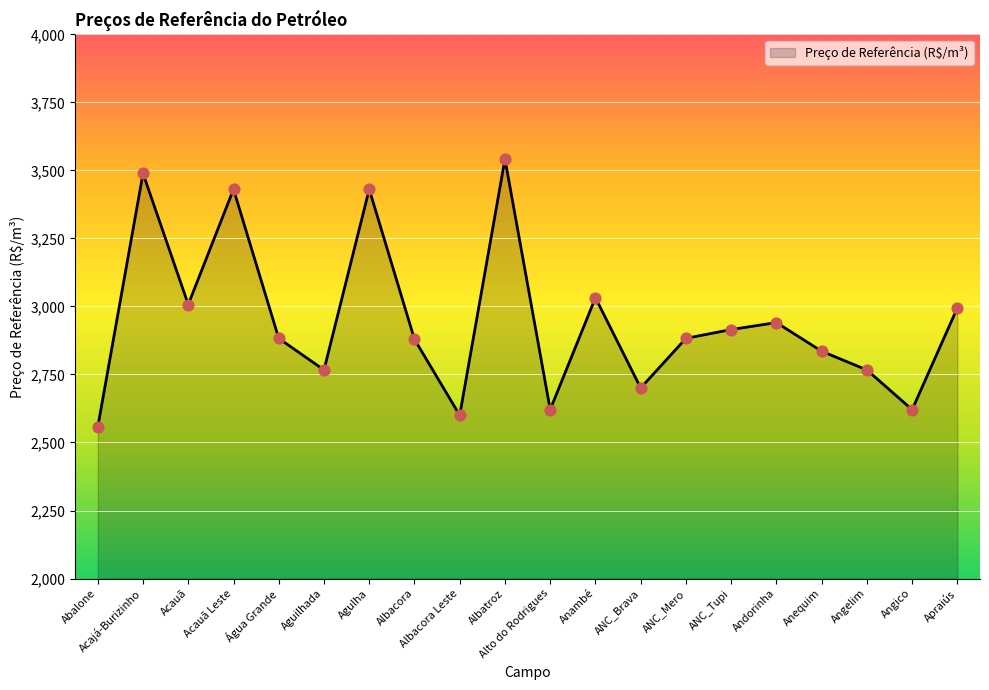

Approximately how many times larger is the value at ANC_Brava compared to Água Grande?

0.9